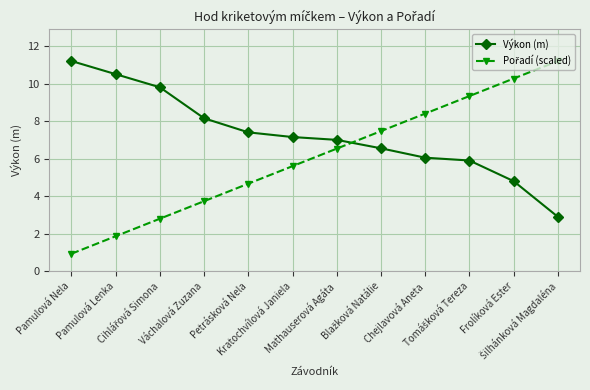

True or false: Výkon (m) has more than 2 interior local peaks.

False